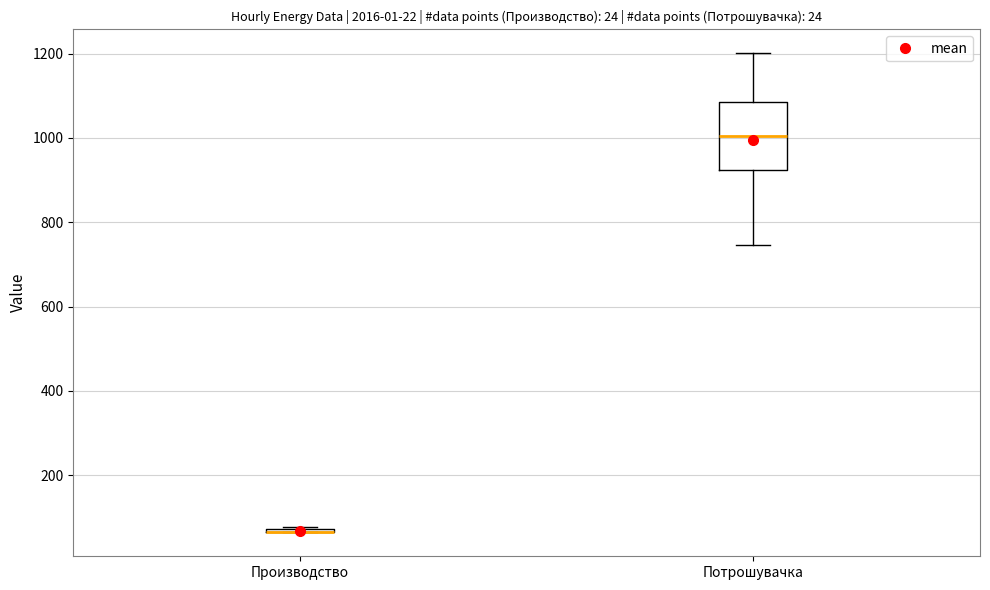

Which box is the tallest, from its lower edge to its upper edge?

Потрошувачка